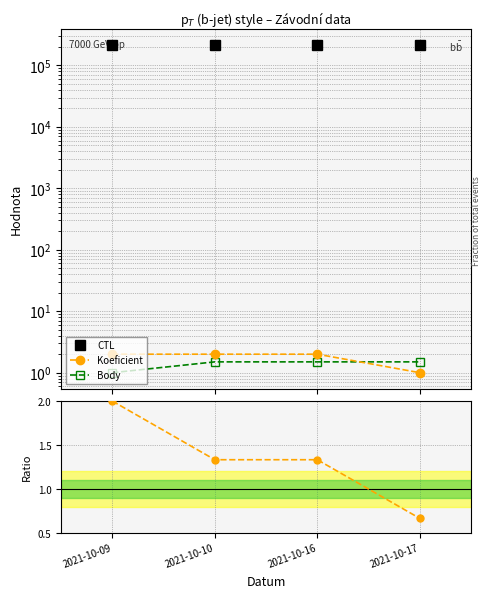

True or false: Koeficient and CTL intersect in this chart.

False